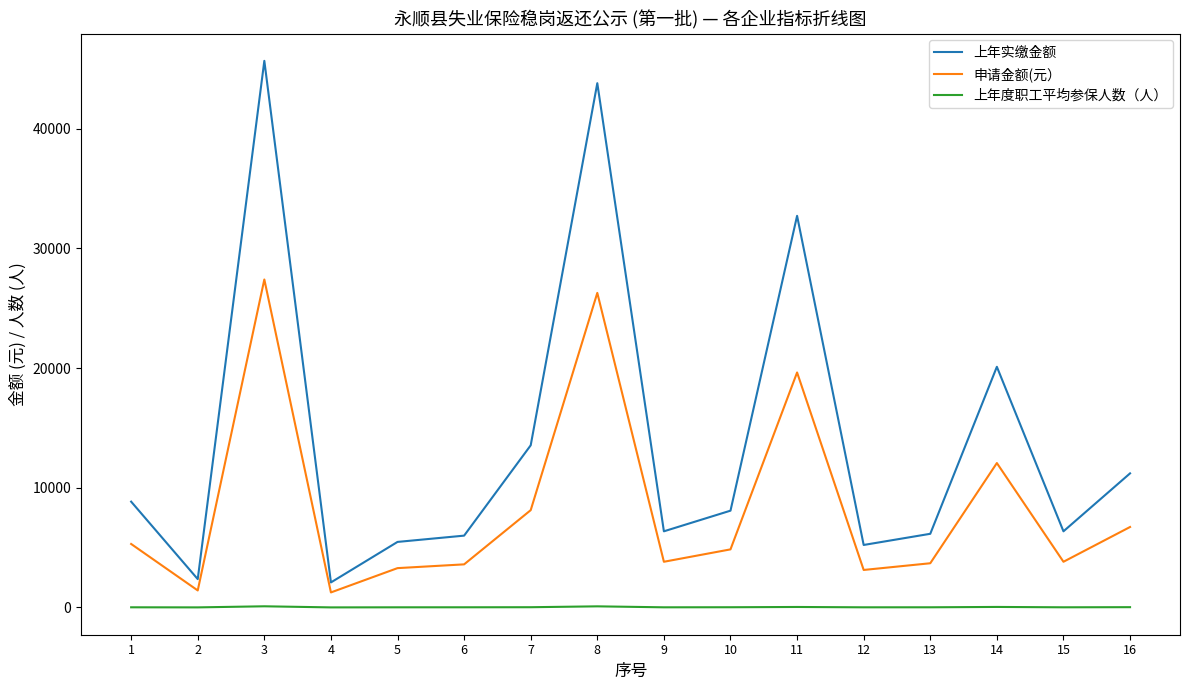

How many lines are shown in the chart?

3